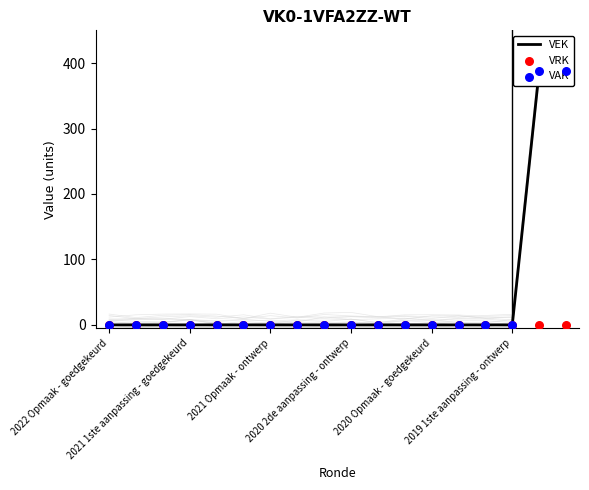

Which series reaches the maximum Y coordinate?

VEK